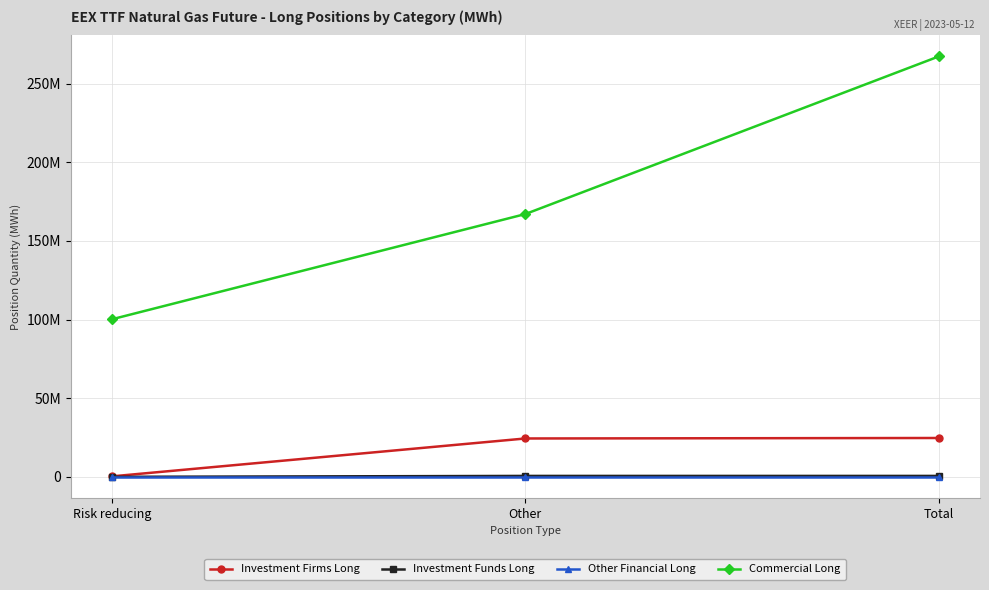

Is this an area chart (filled region under the line)?

No